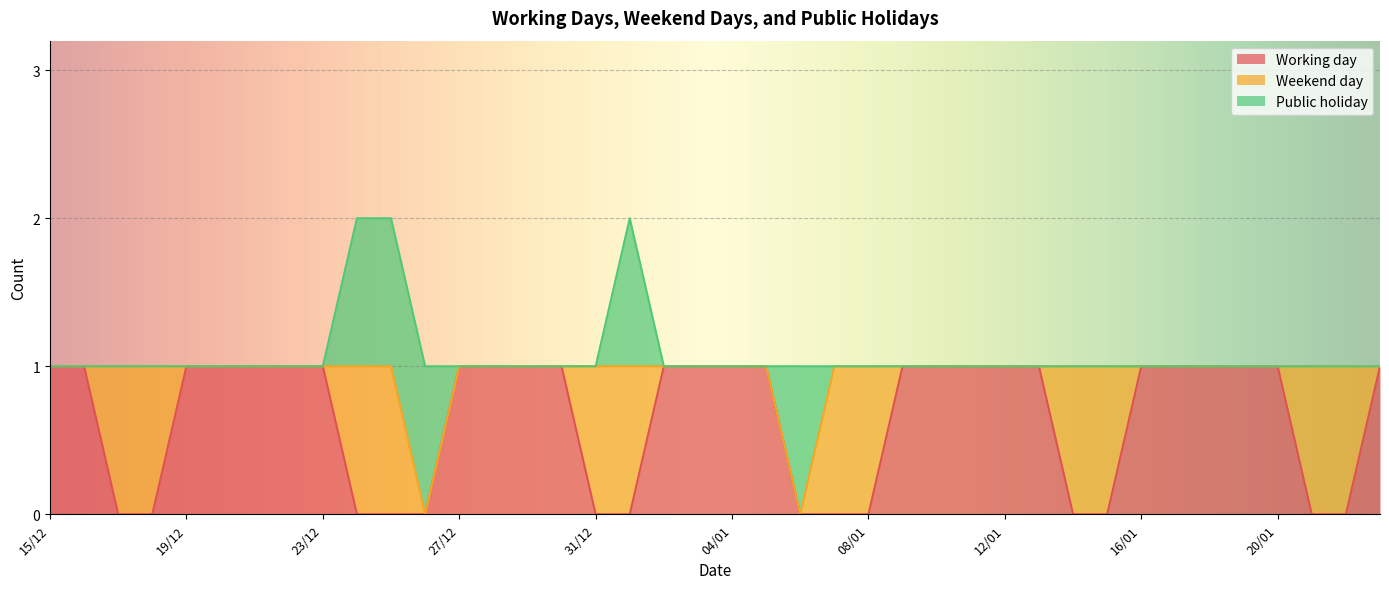

How many lines are shown in the chart?

3